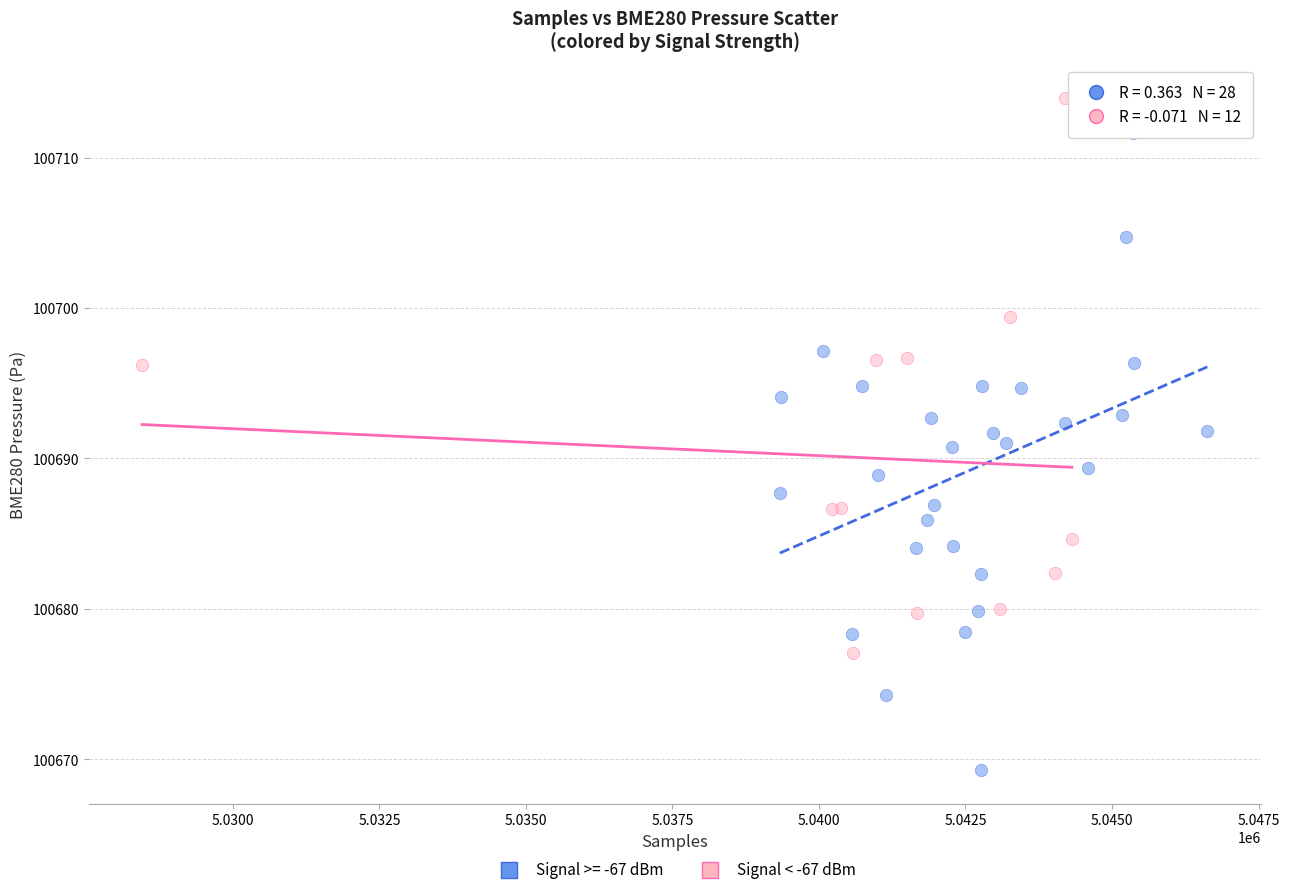

Which series has the widest spread of Y values?

Signal >= -67 dBm